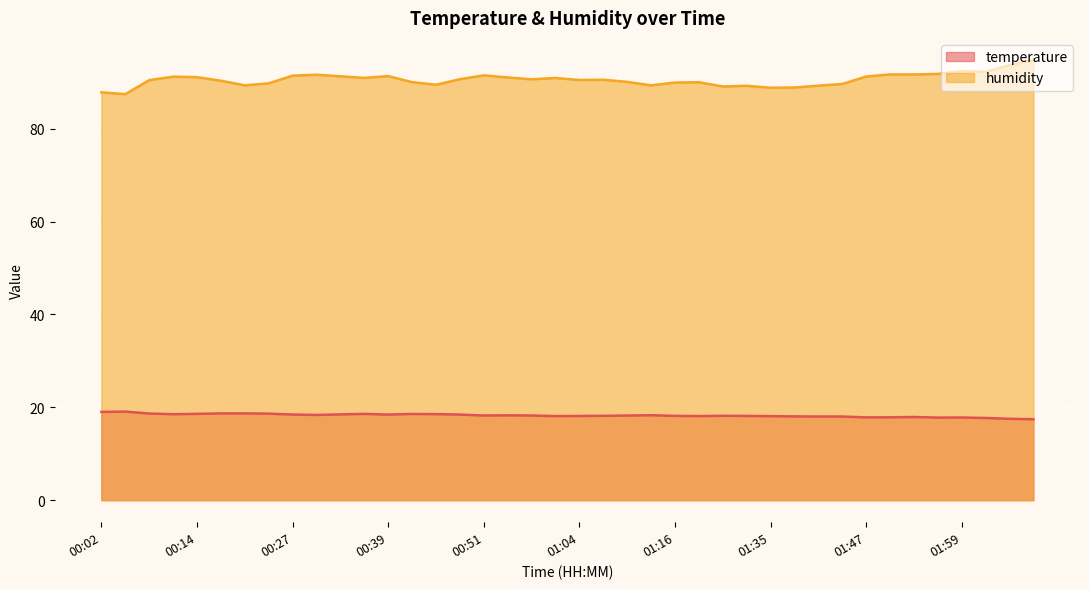

Where is humidity nearest to the value 91?

00:54